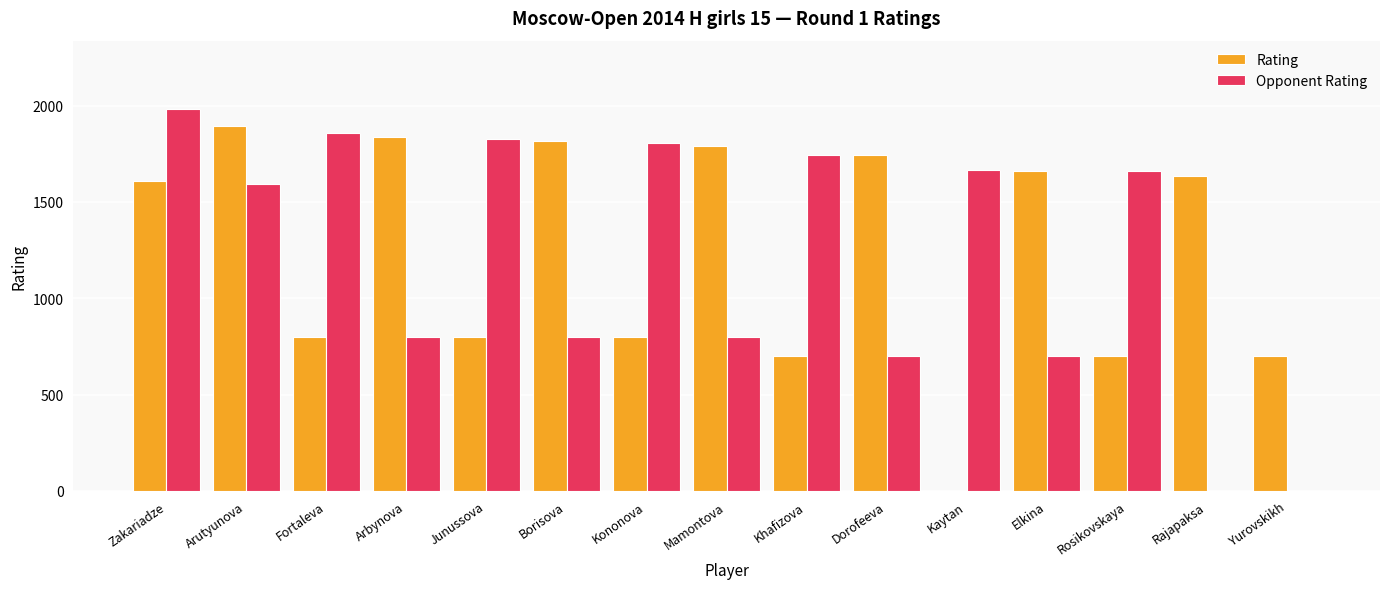

What is the sum of all Opponent Rating values?

17940